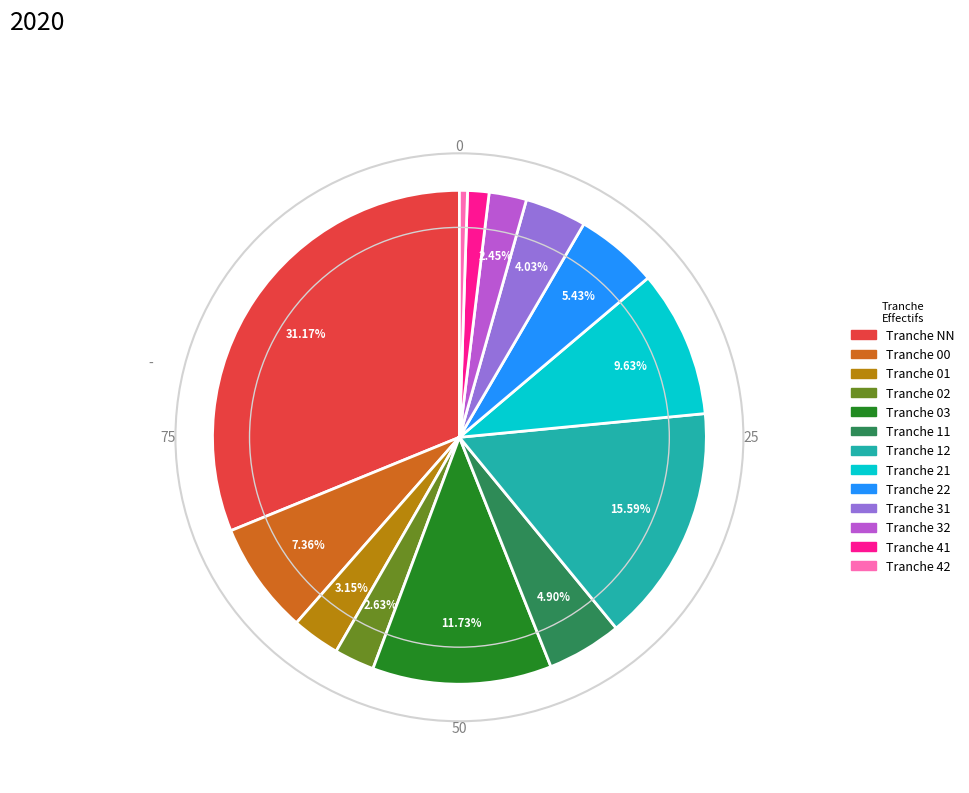

Is there any slice that represents more than half of the pie?

No